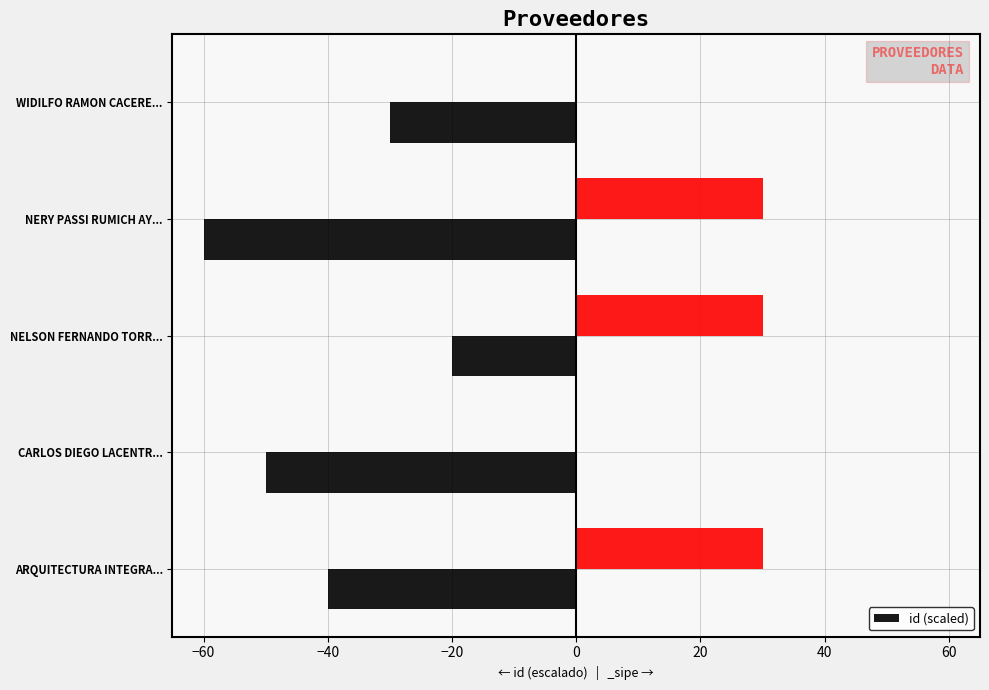

True or false: id (scaled) has a value of -50 at CARLOS DIEGO LACENTR....

True